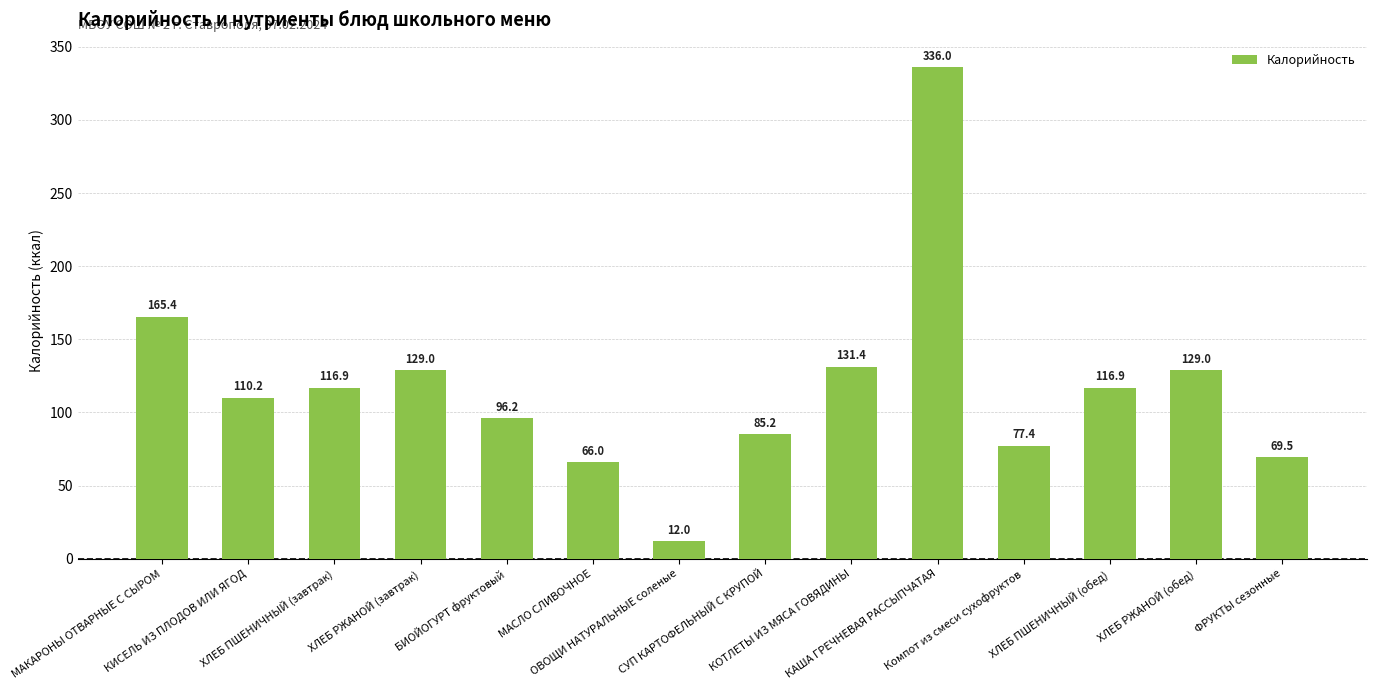

Reading left to right, list all the values displayed in this chart.

165.4	110.2	116.9	129.0	96.2	66.0	12.0	85.2	131.4	336.0	77.4	116.9	129.0	69.5